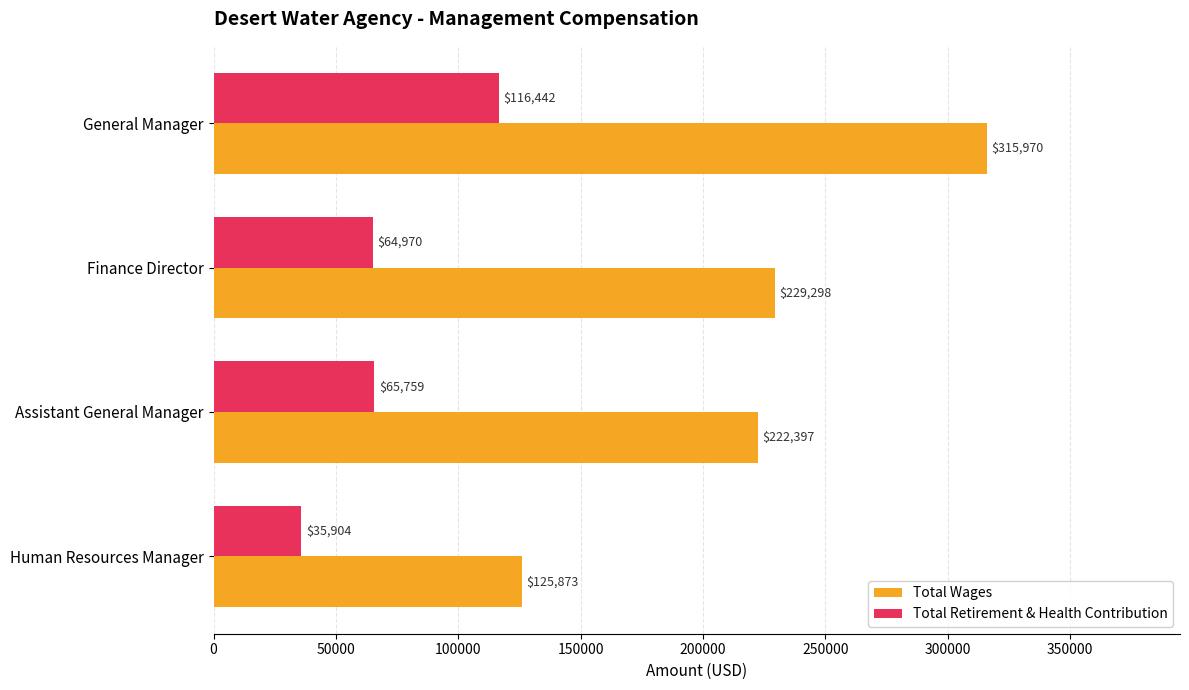

Which series has the largest total across all categories?

Total Wages